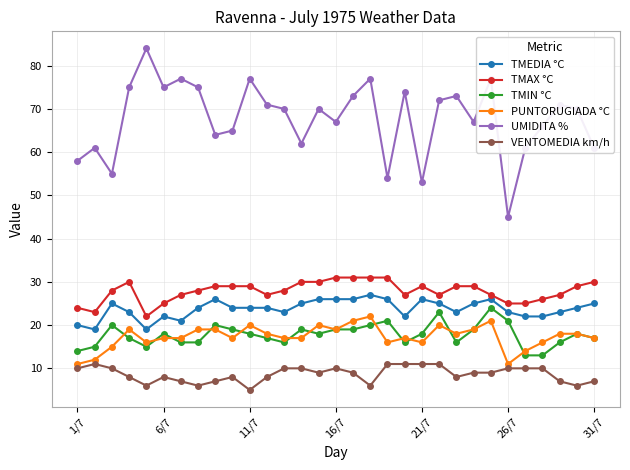

Which series has the largest total across all categories?

UMIDITA %